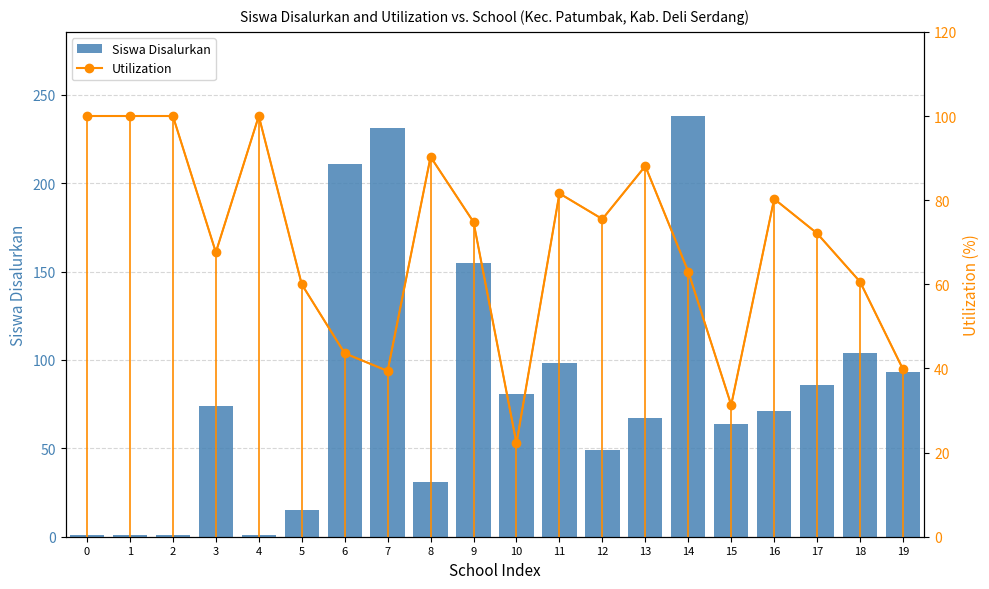

What is the maximum value for Siswa Disalurkan?

238